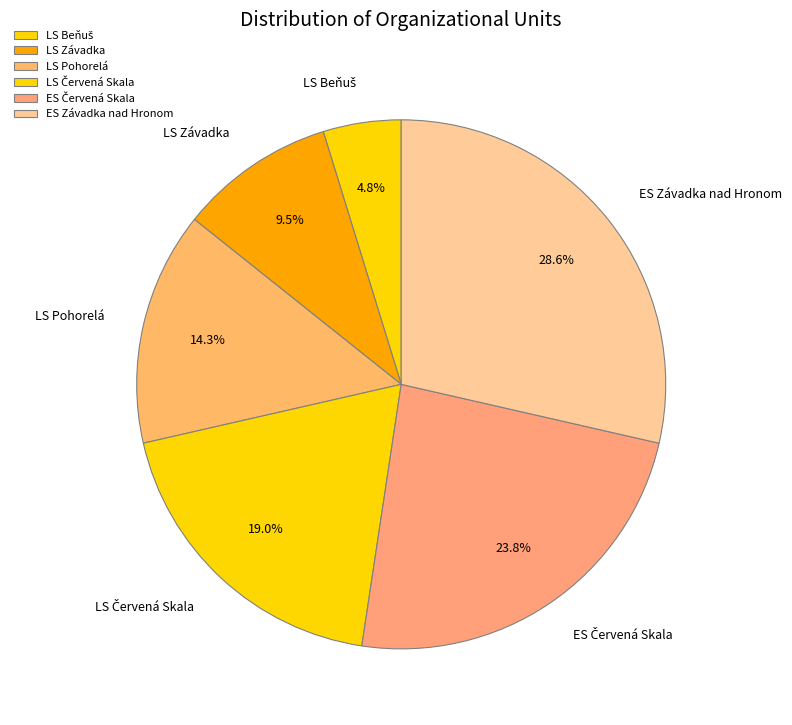

What is the largest slice in the pie chart?

ES Závadka nad Hronom